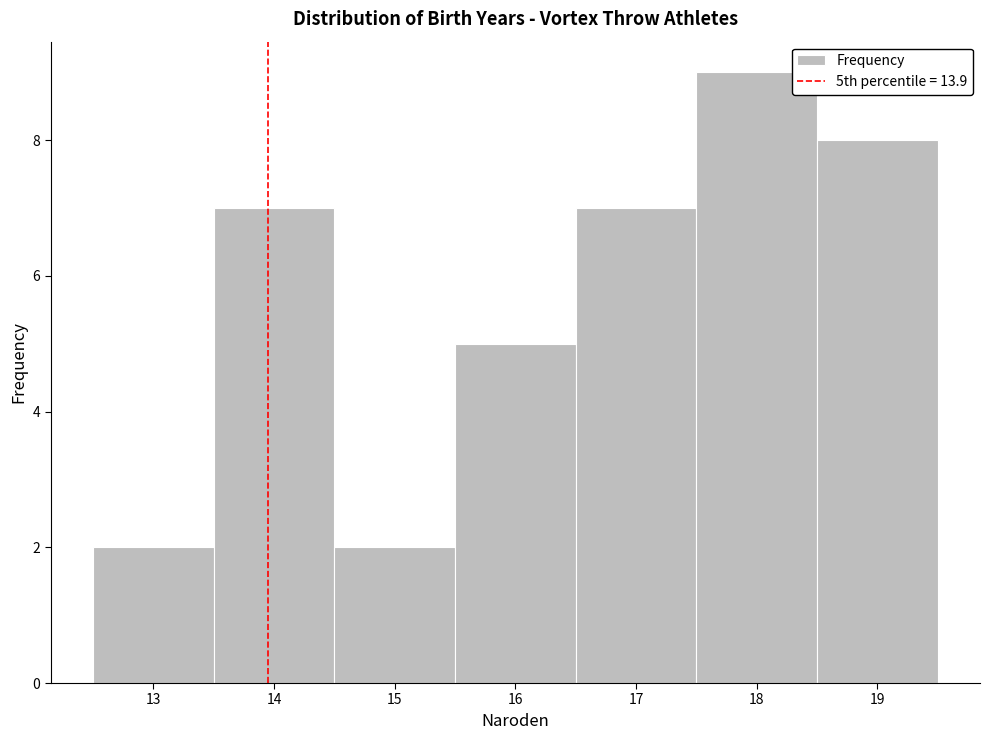

Reading left to right, list every bar in this chart as the range it spans on the x-axis followed by its height. The values are not printed on the chart, so give them approximately, as read against the axis.

12.5 to 13.5: 2
13.5 to 14.5: 7
14.5 to 15.5: 2
15.5 to 16.5: 5
16.5 to 17.5: 7
17.5 to 18.5: 9
18.5 to 19.5: 8